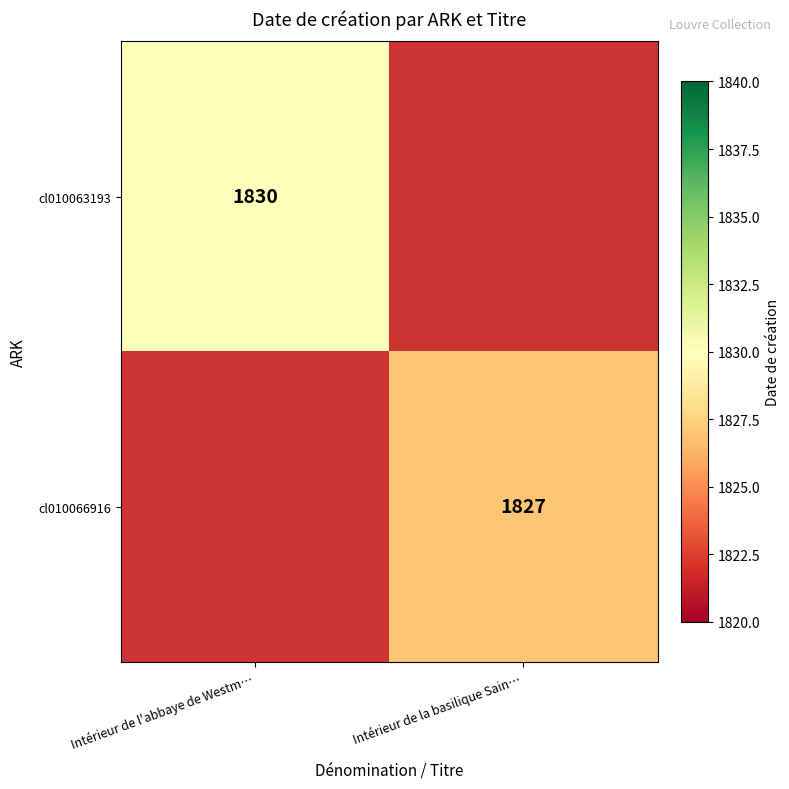

What is the minimum value shown in the chart?

1827.0